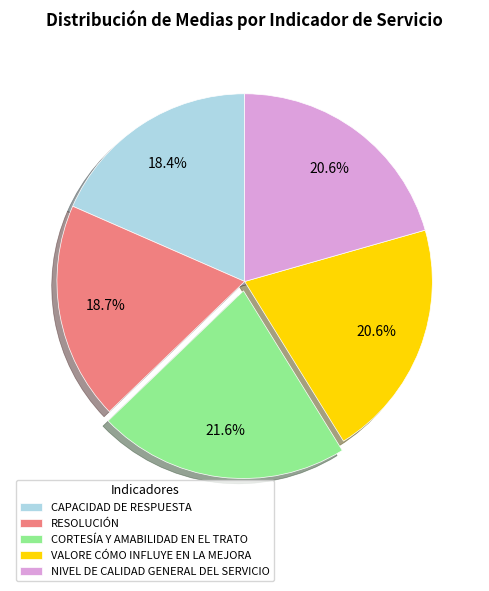

The RESOLUCIÓN slice represents 19% of the pie. True or false?

True